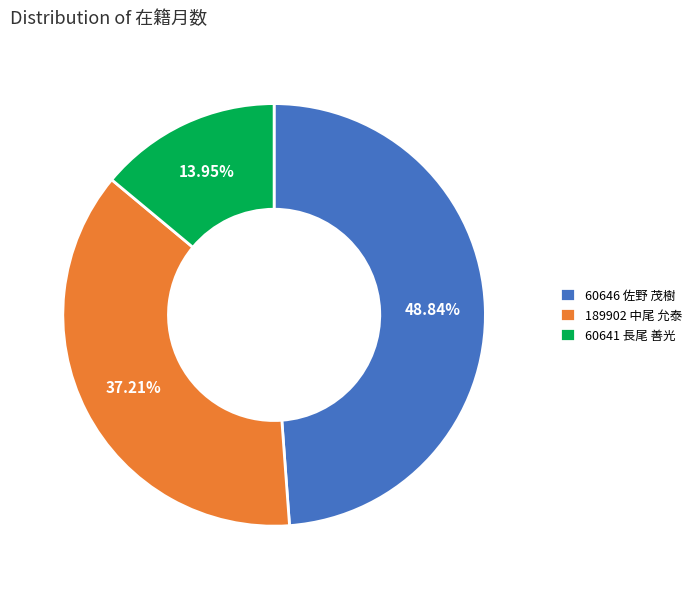

What percentage is the 189902 中尾 允泰 slice, to the nearest percent?

37%